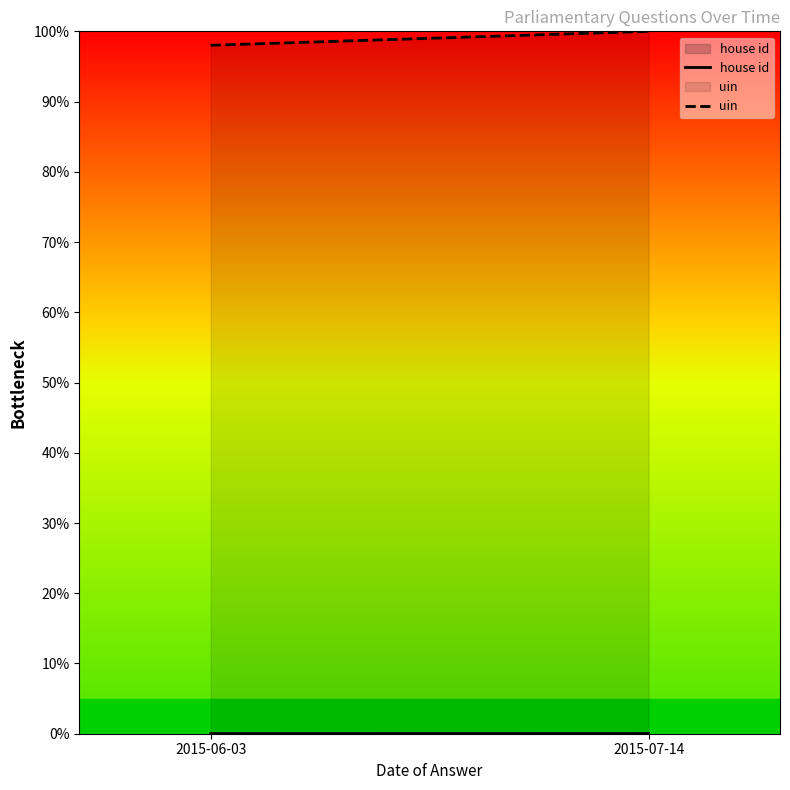

What is the sum of the house id values at 2015-07-14 and 2015-06-03?

0.1